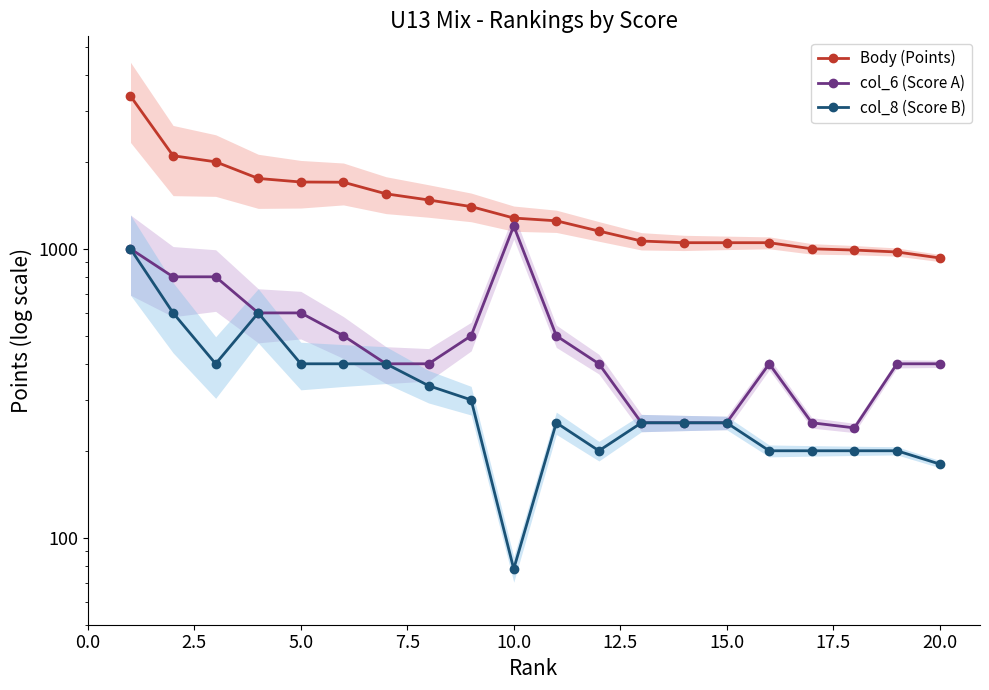

How many data points in col_6 (Score A) are less than 400?

5